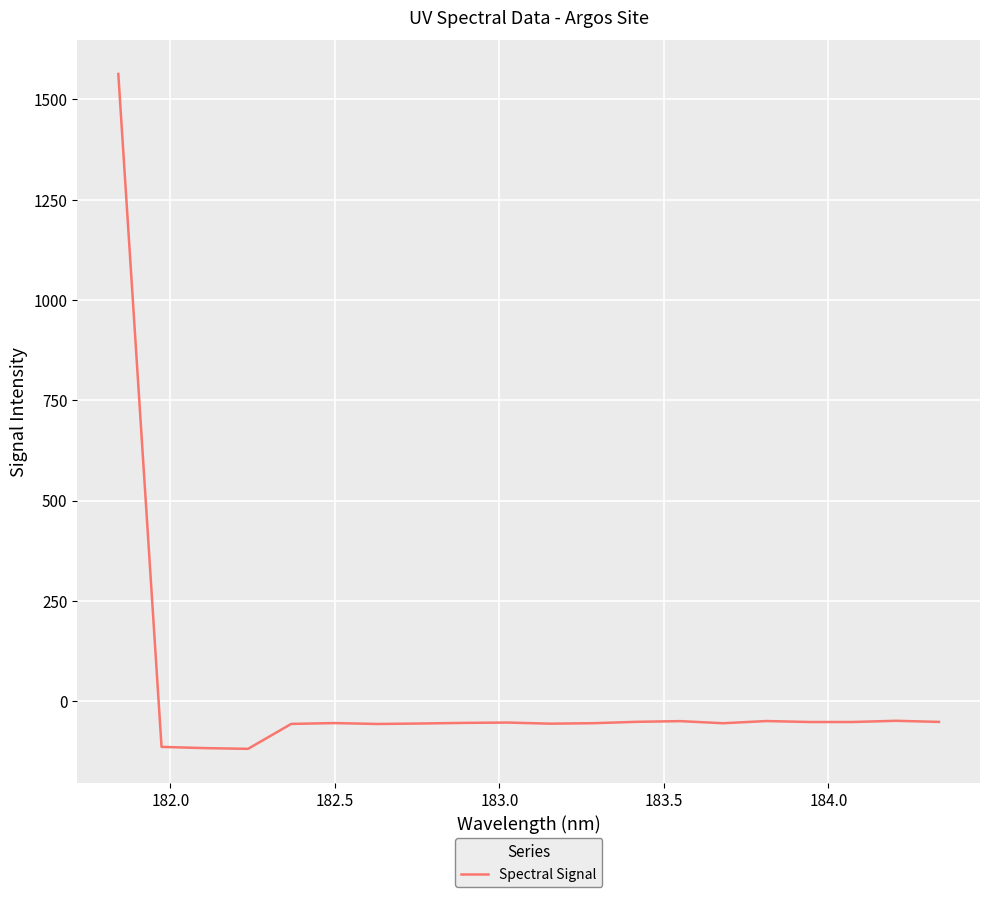

What is the difference between the maximum and minimum values?

1681.5